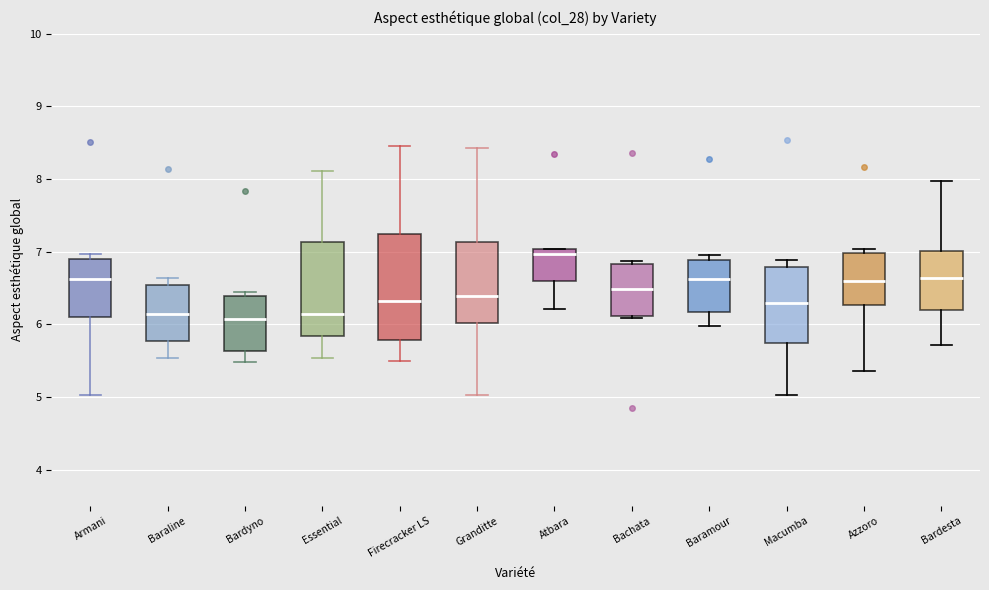

Where does the lower whisker of the box for Baramour end on the y-axis? The values are not printed on the chart, so give them approximately, as read against the axis.

6.0